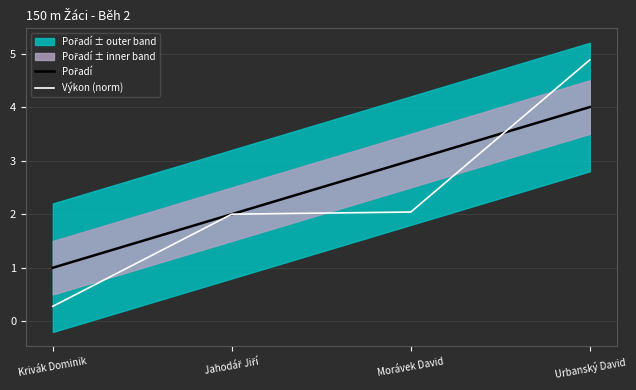

Which series ends up on top after the final intersection of Výkon (norm) and Pořadí?

Výkon (norm)